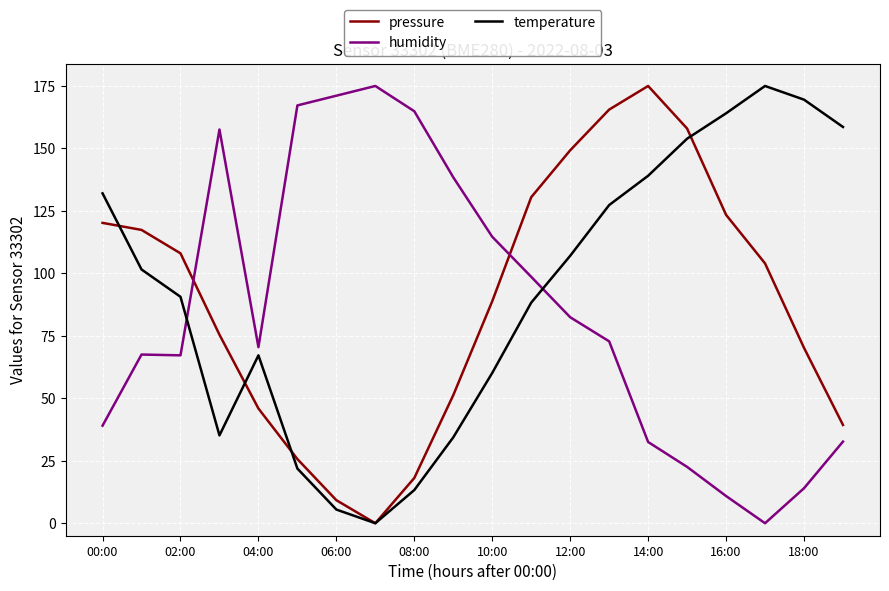

What are all the series names shown in the legend?

pressure, humidity, temperature